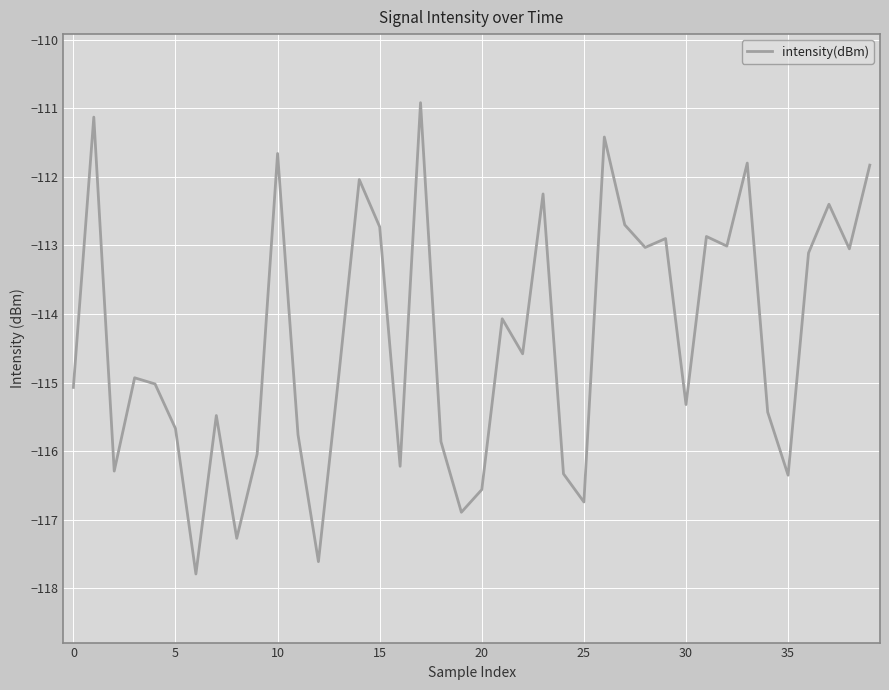

What is the difference between the maximum and minimum values?

6.9